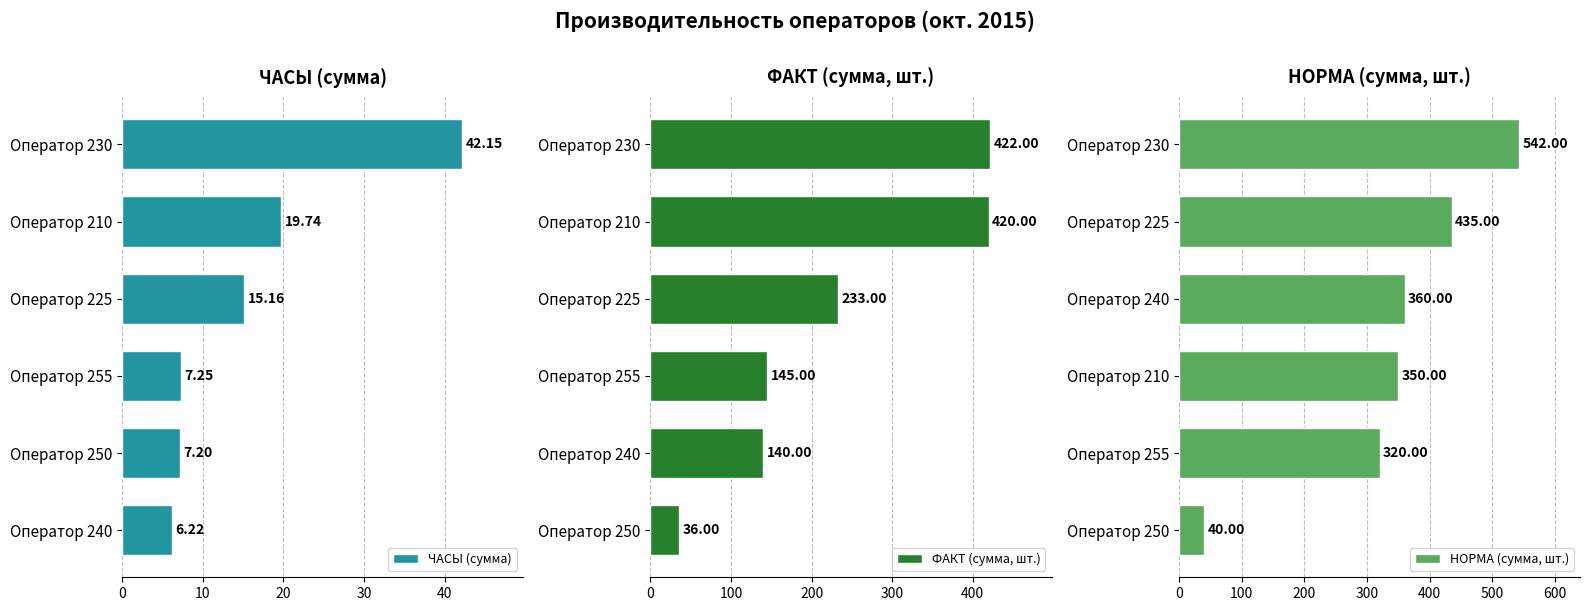

What is the sum of the ЧАСЫ (сумма) values at Оператор 210 and Оператор 240?

26.0